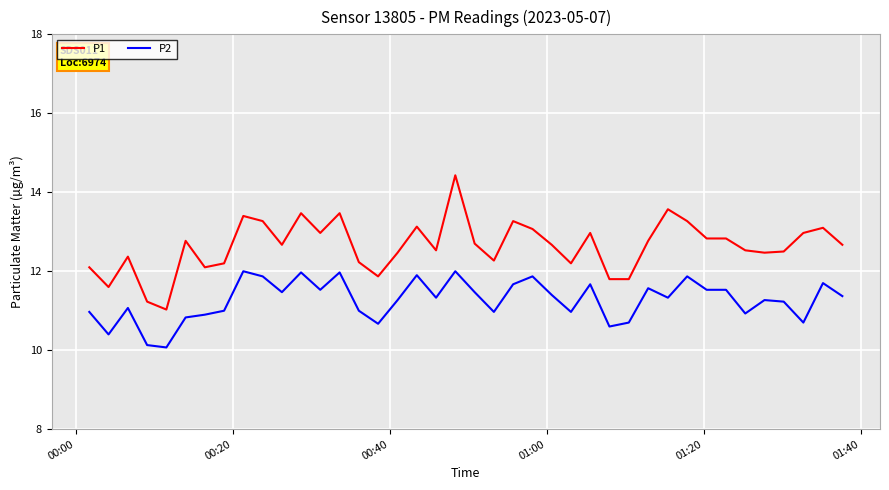

True or false: P1 and P2 cross at least once.

False